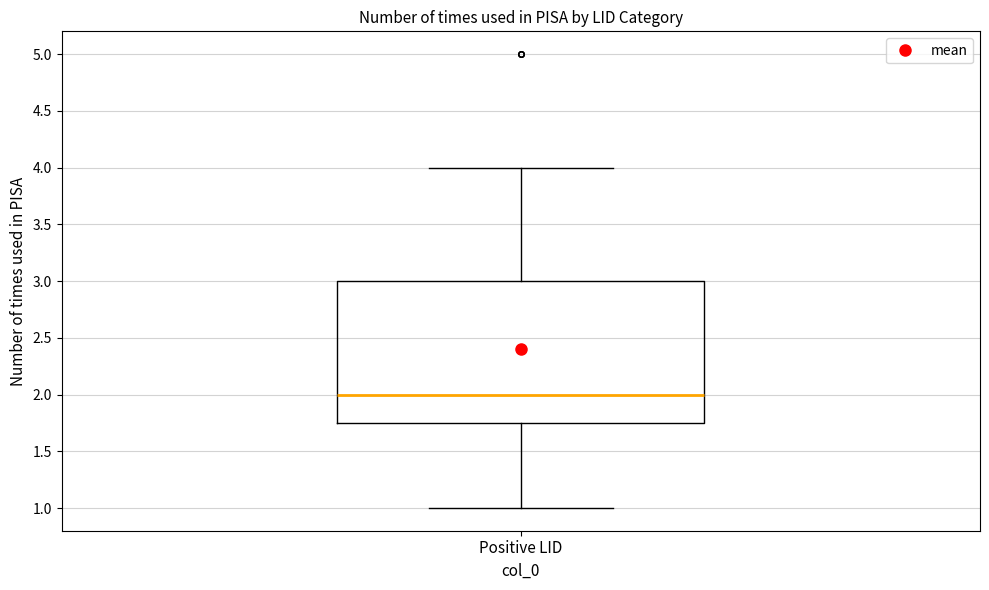

Transcribe this box plot: give where the median line is, the range the box spans, and where the two whiskers end, as read against the y-axis. The values are not printed on the chart, so give them approximately, as read against the axis.

median 2.00, box 1.75 to 3.00, whiskers 1.00 to 4.00